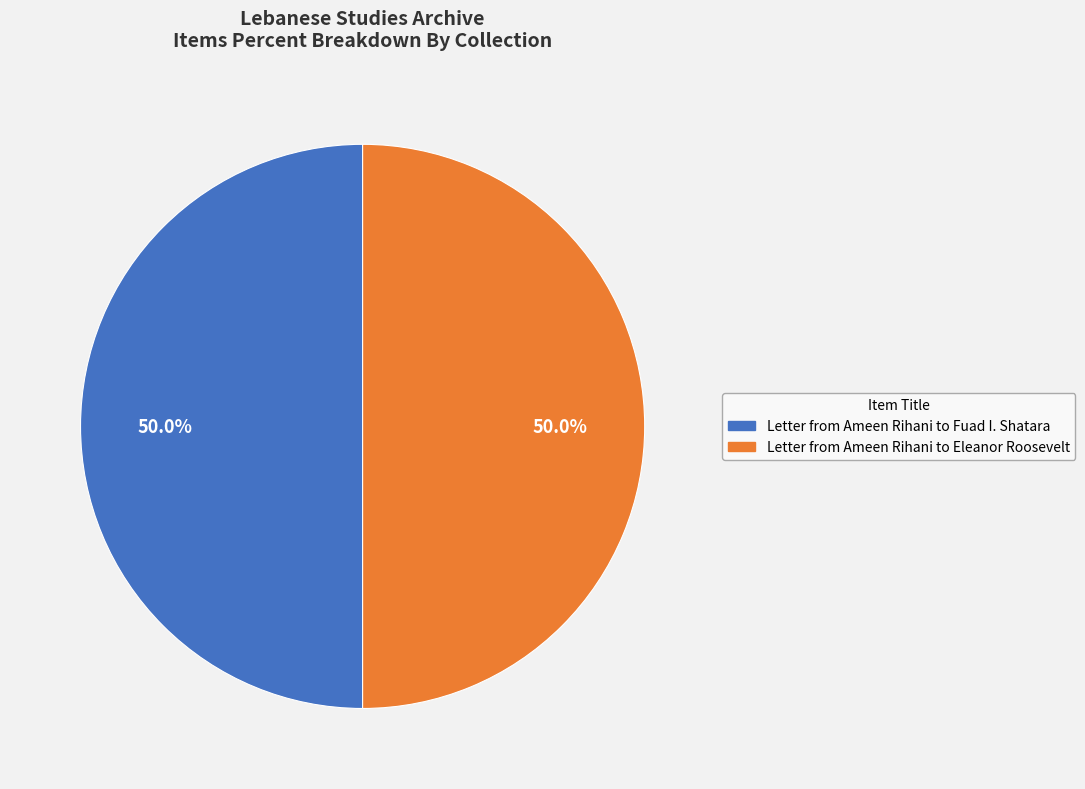

To the nearest percent, what percentage of the pie is Letter from Ameen Rihani to Fuad I. Shatara?

50%